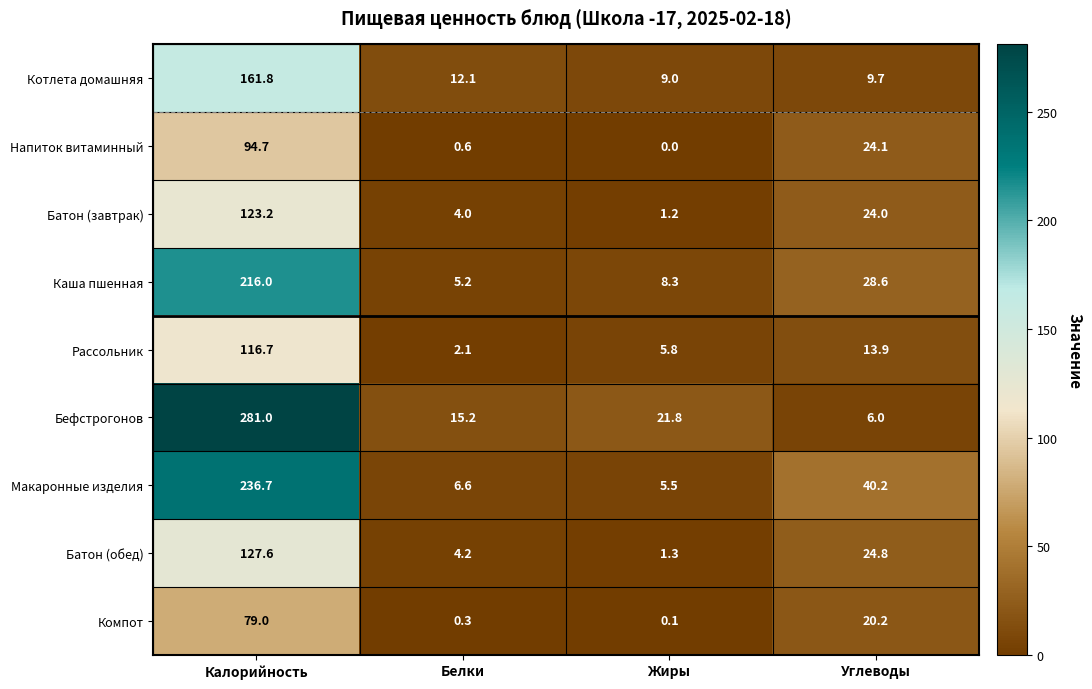

Read the Каша пшенная value at Калорийность.

216.0